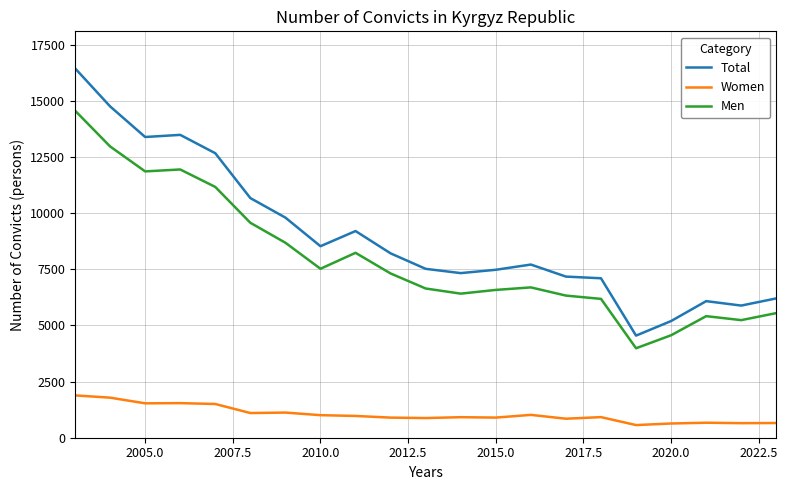

True or false: Men and Total intersect in this chart.

False